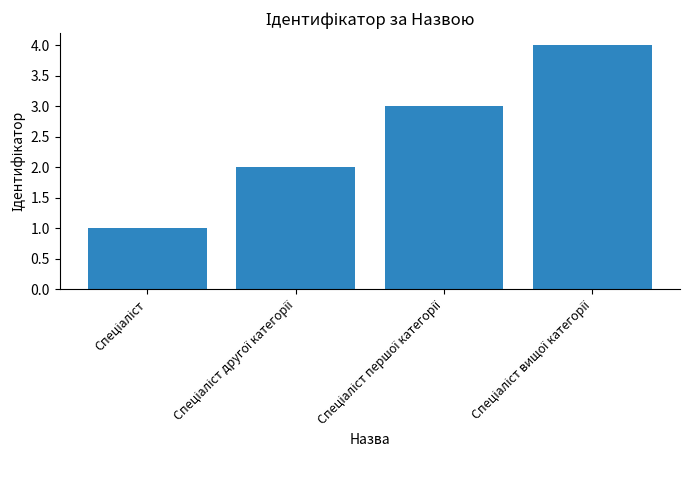

What is the difference between the maximum and minimum values?

3